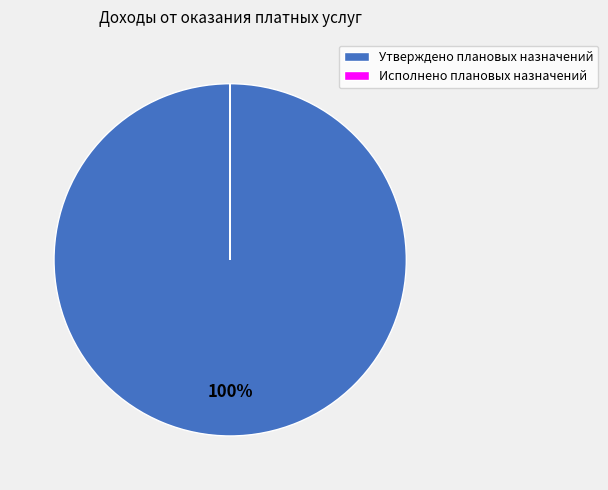

The Утверждено плановых назначений slice represents 100% of the pie. True or false?

True